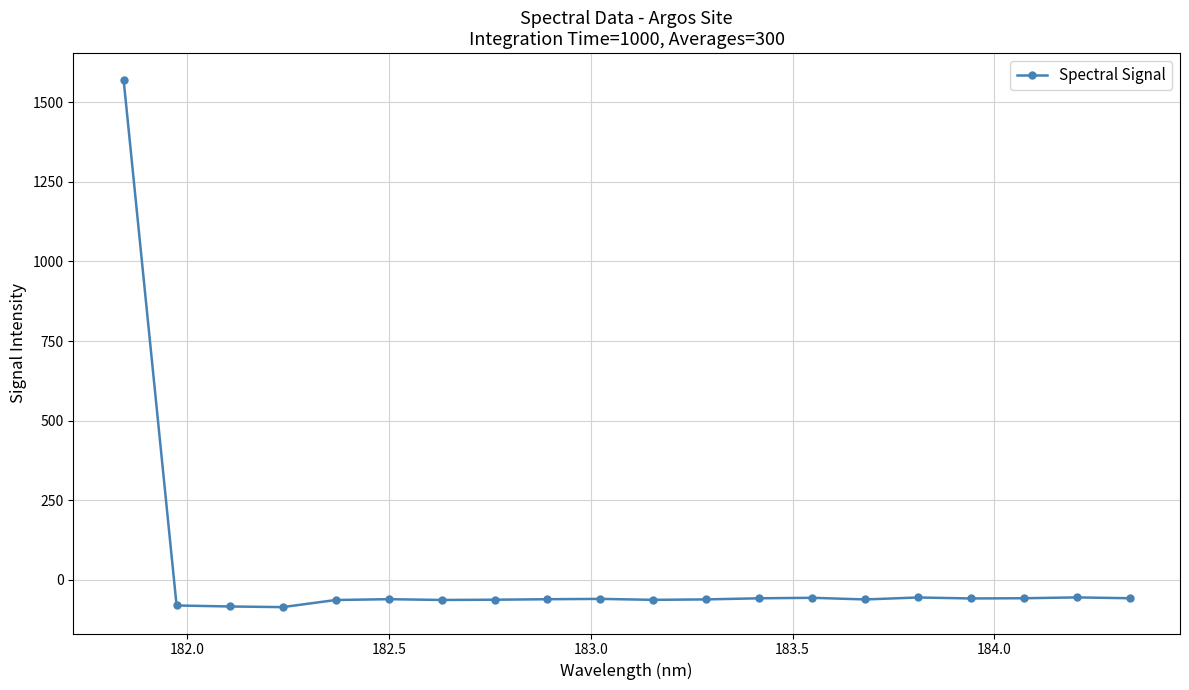

What is the sum of all values?

364.2